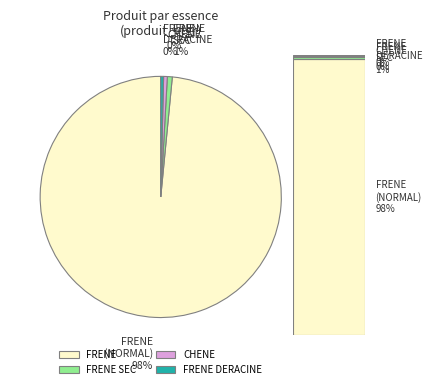

Which category has the biggest portion of the pie?

FRENE